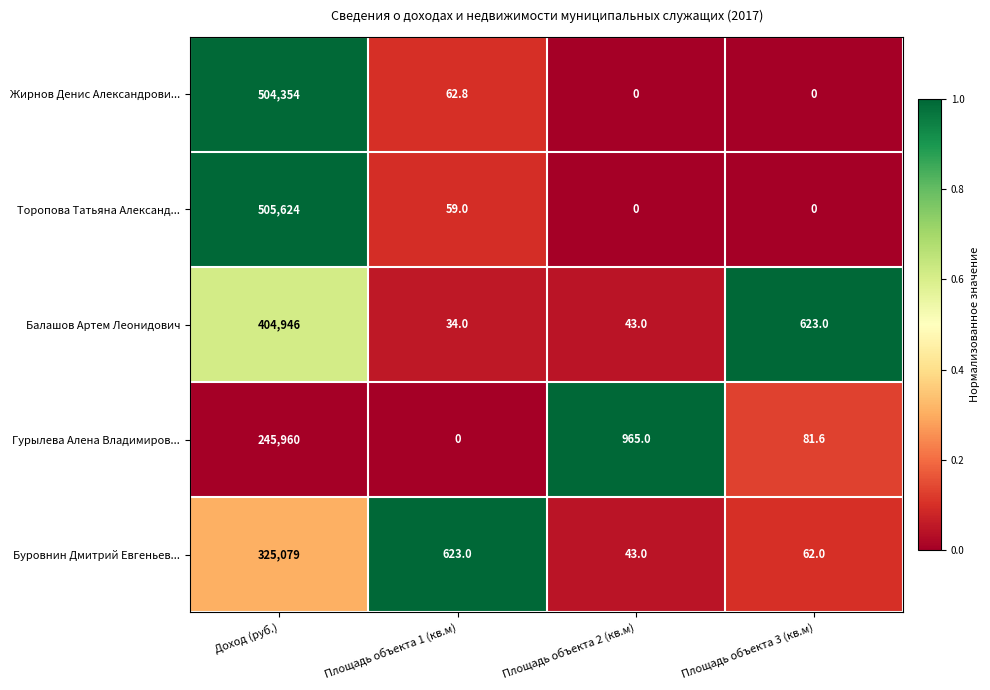

At which label is Жирнов Денис Александрови... closest to 252177?

Площадь объекта 1 (кв.м)